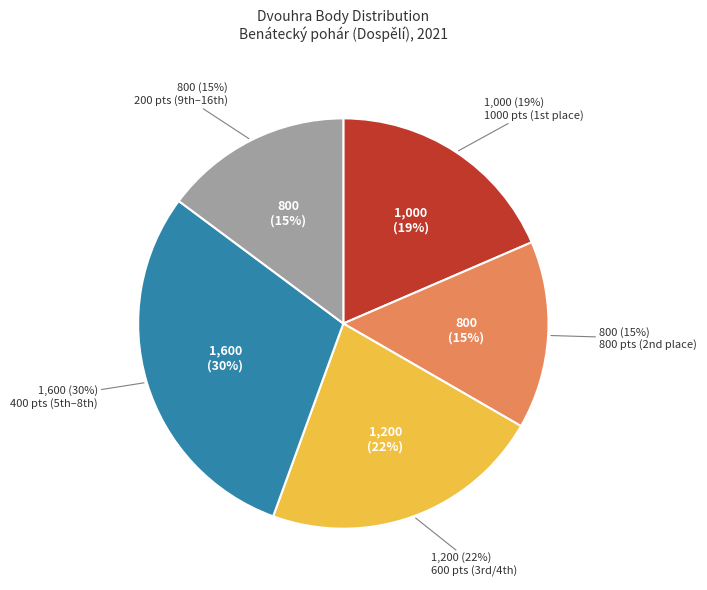

Is there any slice that represents more than half of the pie?

No